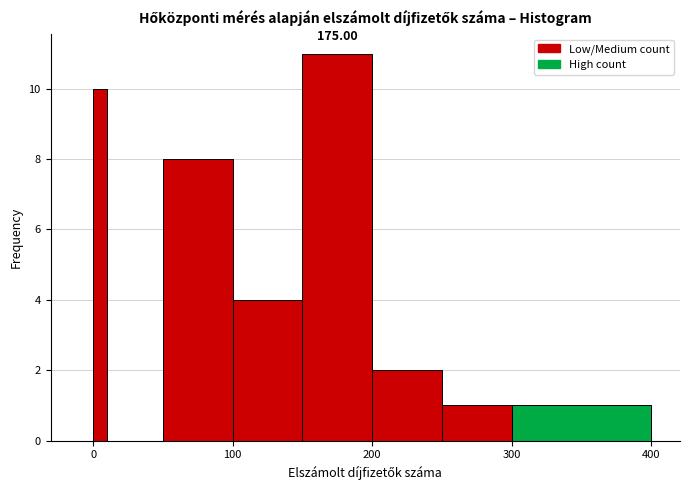

Read against the x-axis, roughly where is the centre of the tallest bar?

180